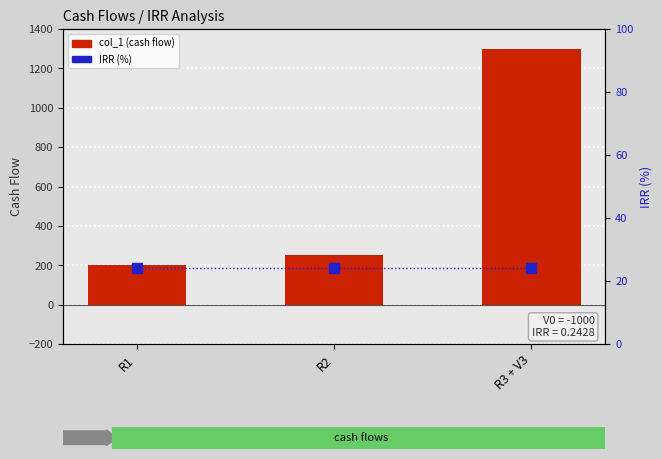

What position from the left is R3 + V3?

3